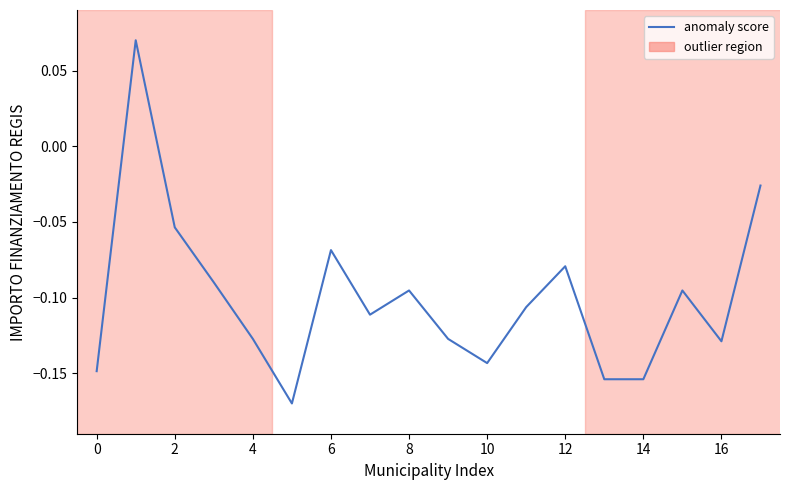

What is the label of the 13th point from the left?

12